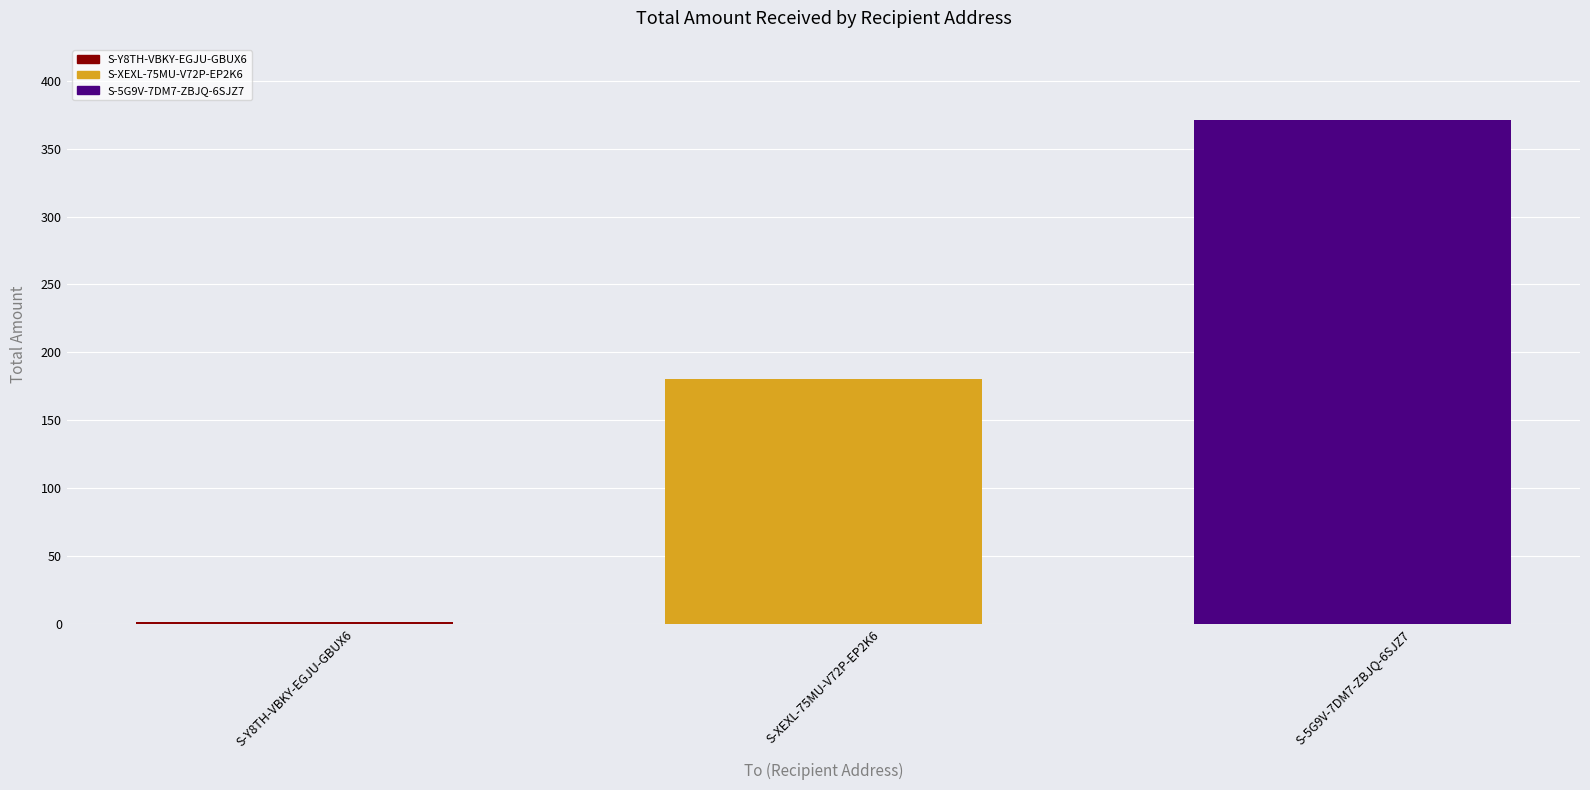

What is the change in value from S-XEXL-75MU-V72P-EP2K6 to S-5G9V-7DM7-ZBJQ-6SJZ7?

+191.0